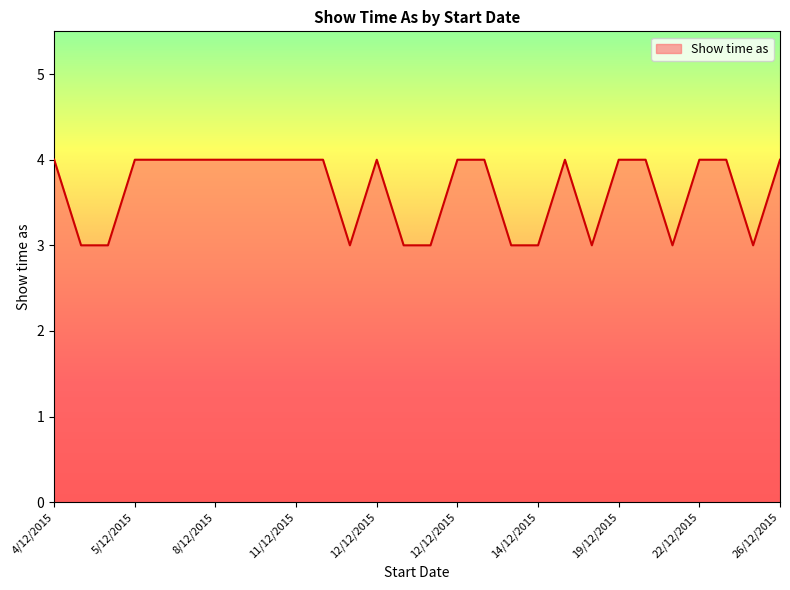

What is the greatest value displayed?

4